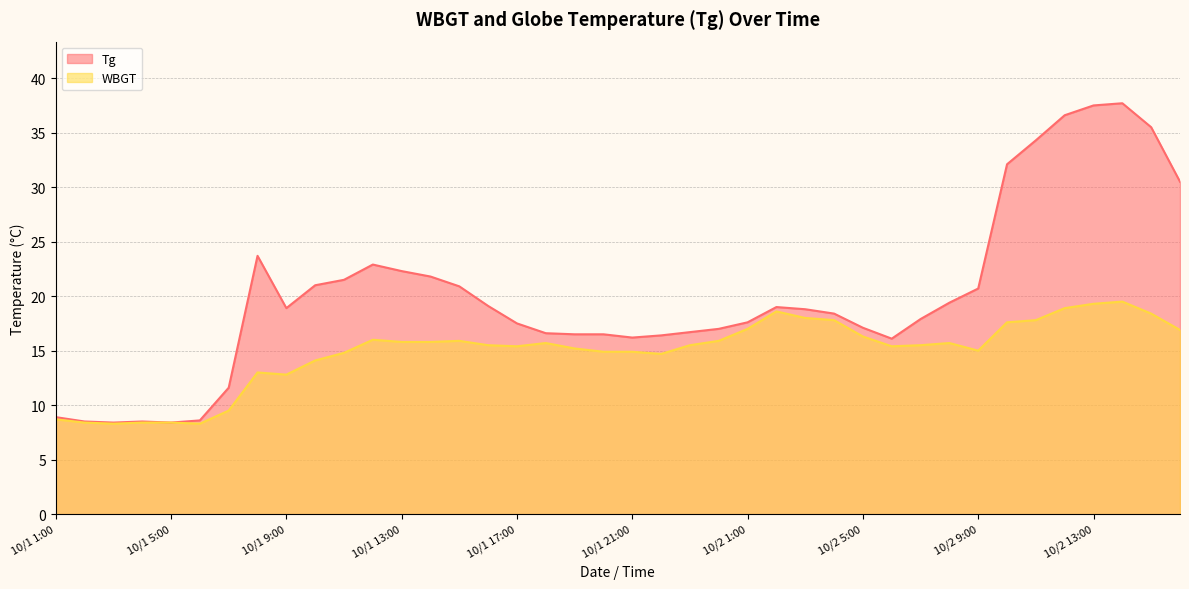

How many data points in WBGT are less than 15?

14